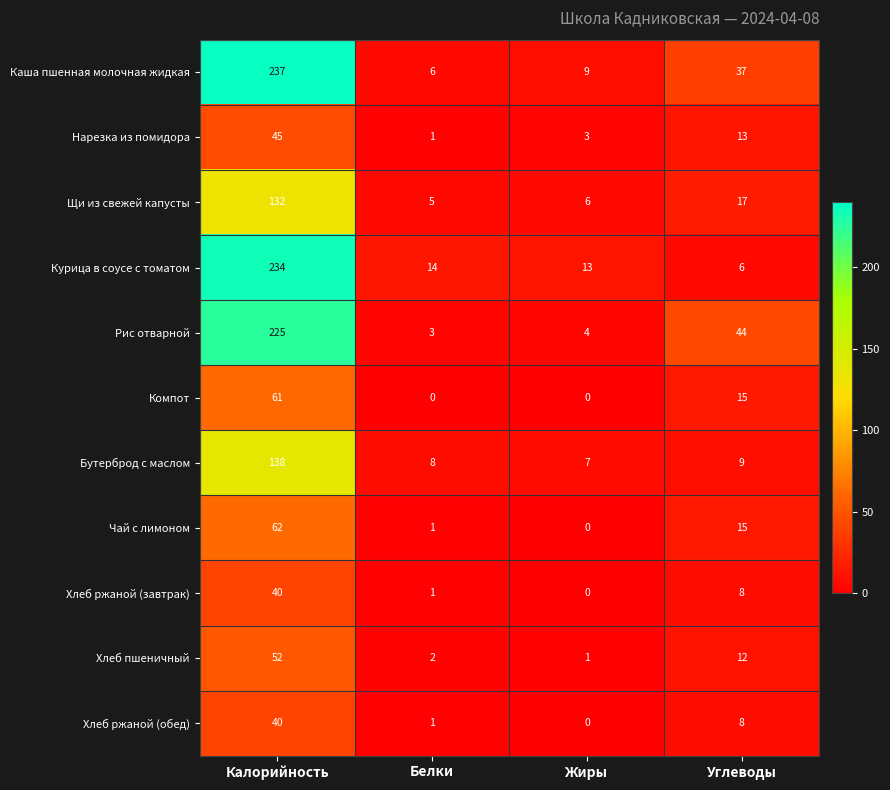

How many distinct data groups are displayed?

11